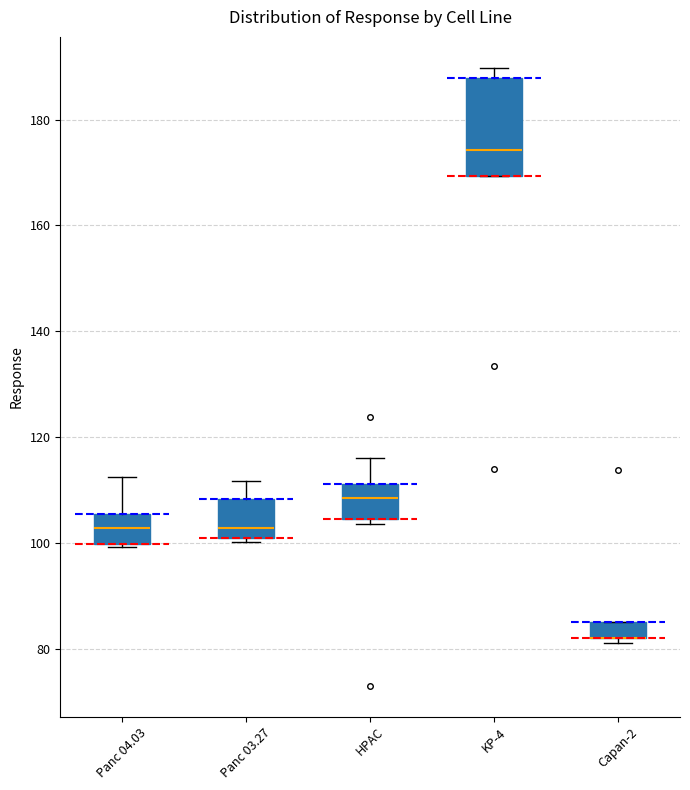

Comparing the boxes themselves (not the whiskers), which one is the tallest?

KP-4